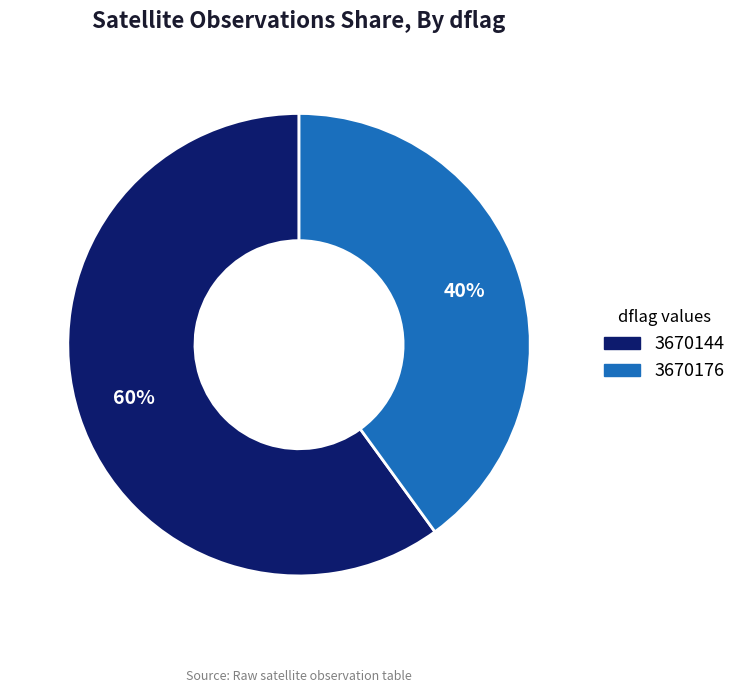

Rank the categories by value from lowest to highest.

3670176, 3670144